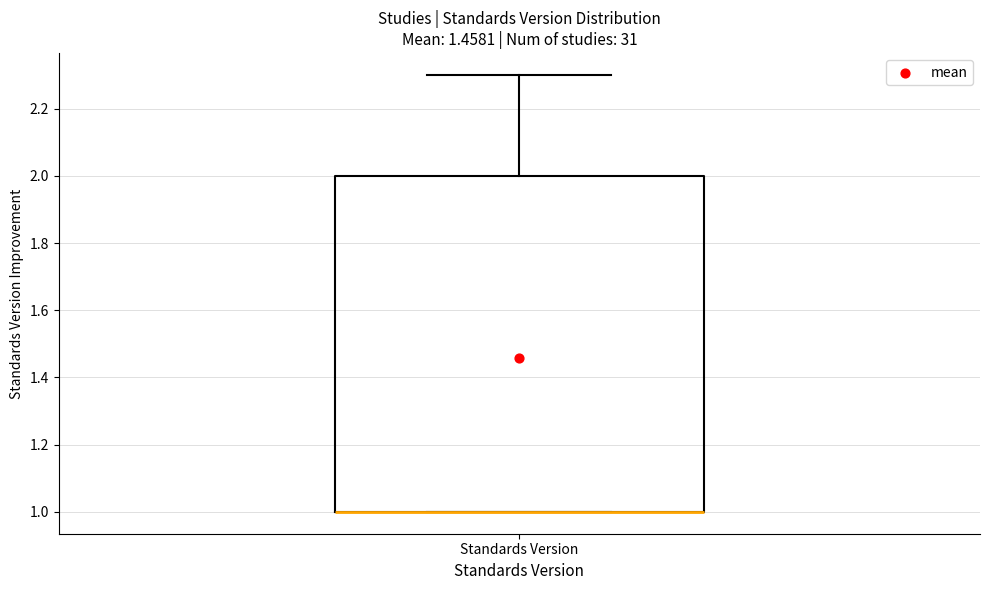

Transcribe this box plot: give where the median line is, the range the box spans, and where the two whiskers end, as read against the y-axis. The values are not printed on the chart, so give them approximately, as read against the axis.

median 1.0 (drawn on the box's lower edge), box 1.0 to 2.0, whiskers 1.0 to 2.3